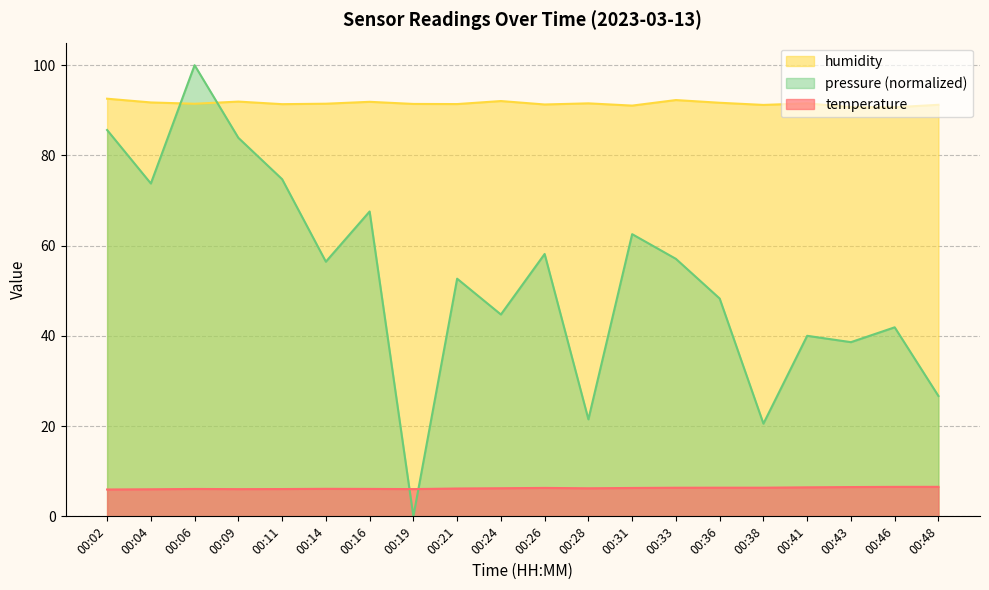

Does the chart have visible grid lines?

Yes